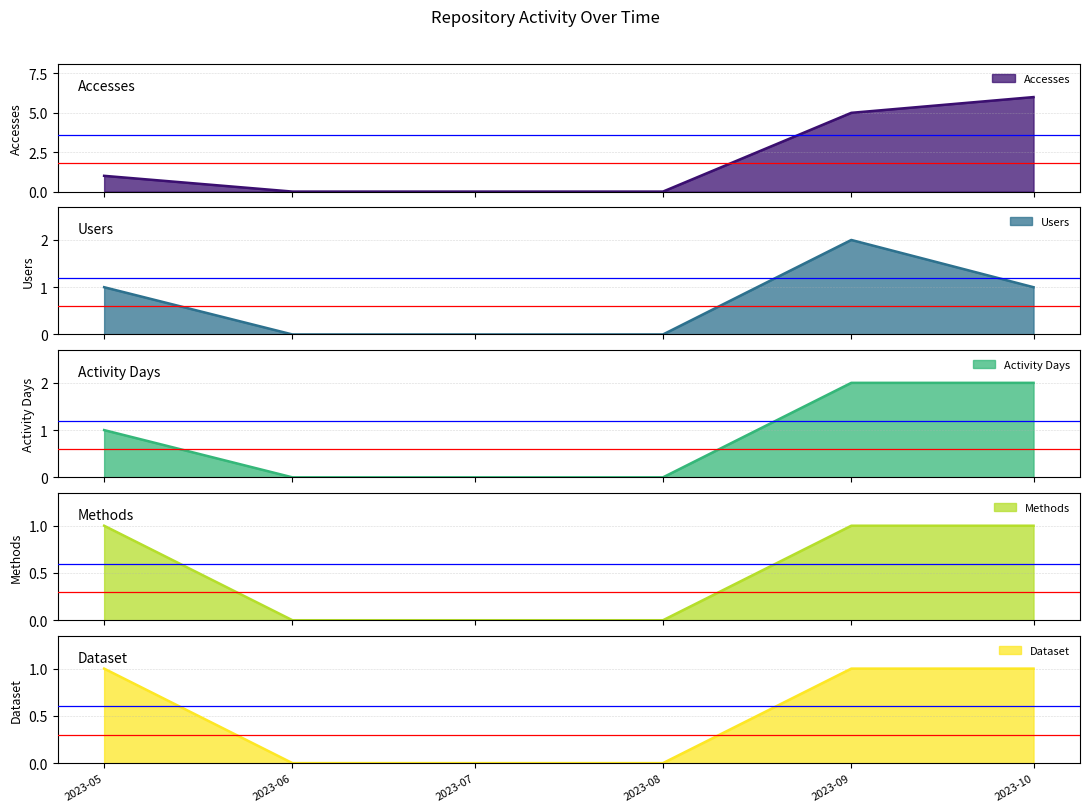

What is the sum of all Dataset values?

3